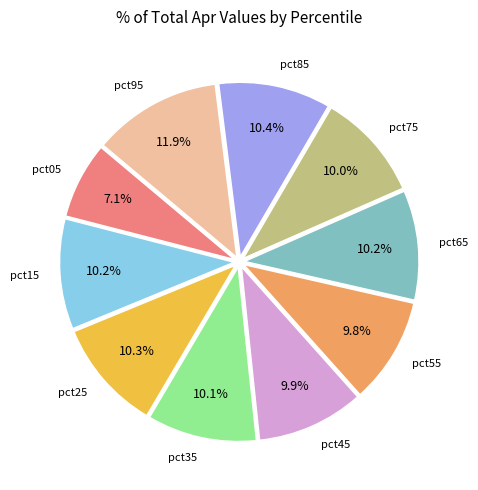

To the nearest percent, what is the average slice percentage?

10%